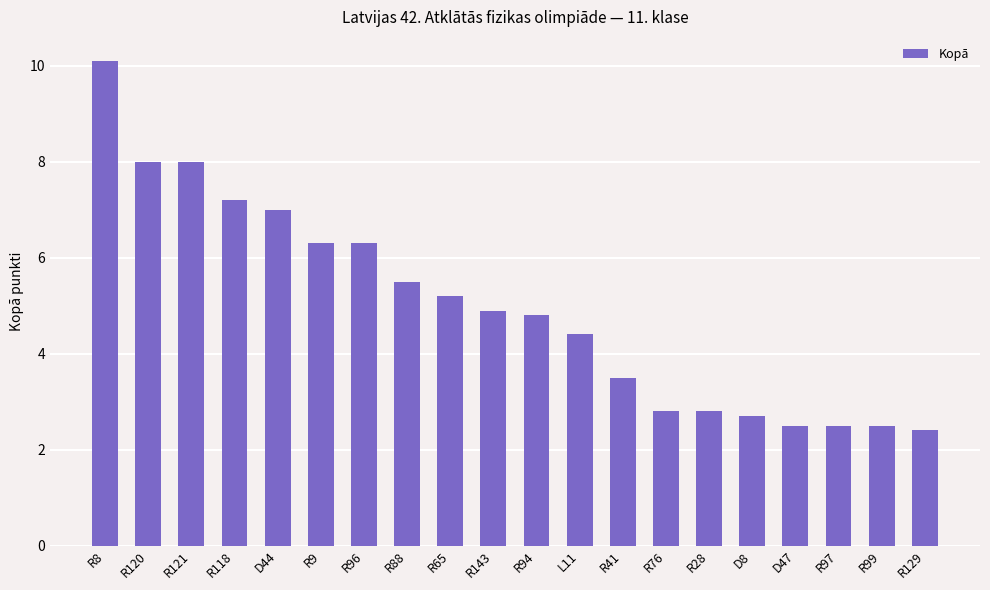

Which has a higher value, R143 or R99?

R143